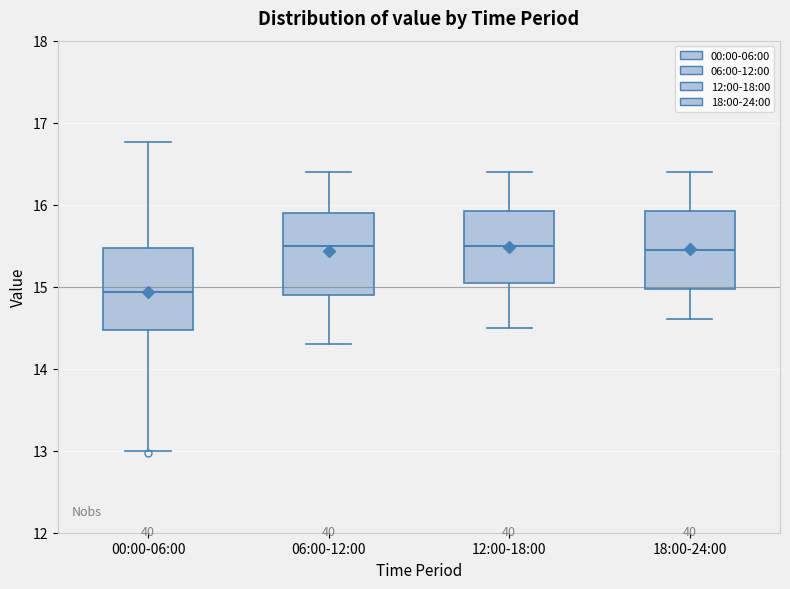

Reading left to right, transcribe this box plot: for each box, give where its median line is, the range the box spans, and where its two whiskers end, as read against the y-axis. The values are not printed on the chart, so give them approximately, as read against the axis.

00:00-06:00: median 14.9, box 14.5 to 15.5, whiskers 13.0 to 16.8
06:00-12:00: median 15.5, box 14.9 to 15.9, whiskers 14.3 to 16.4
12:00-18:00: median 15.5, box 15.1 to 15.9, whiskers 14.5 to 16.4
18:00-24:00: median 15.5, box 15.0 to 15.9, whiskers 14.6 to 16.4